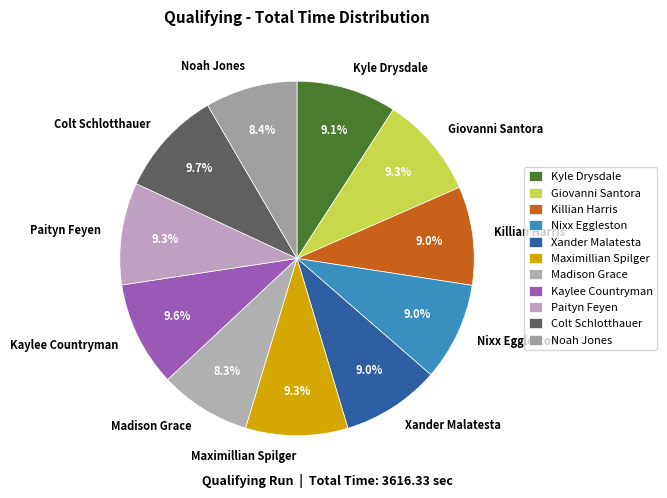

Does Maximillian Spilger represent more than half of the total?

No